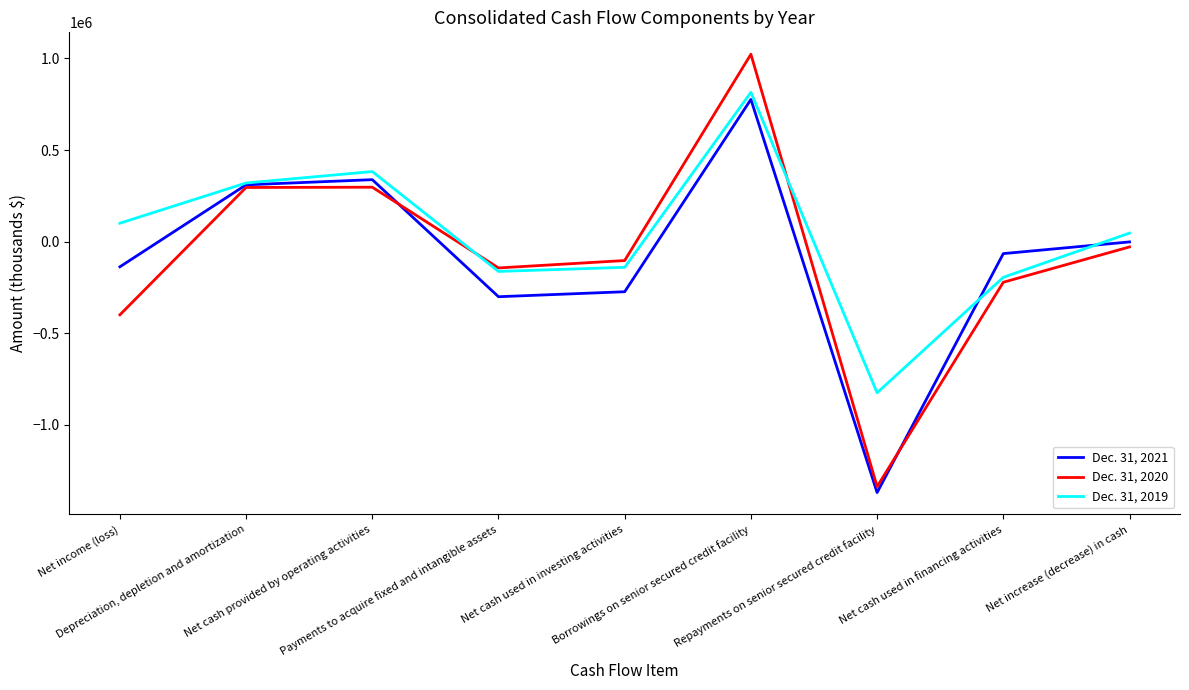

In Dec. 31, 2021, how many points are lower than both neighbors (excluding endpoints)?

2